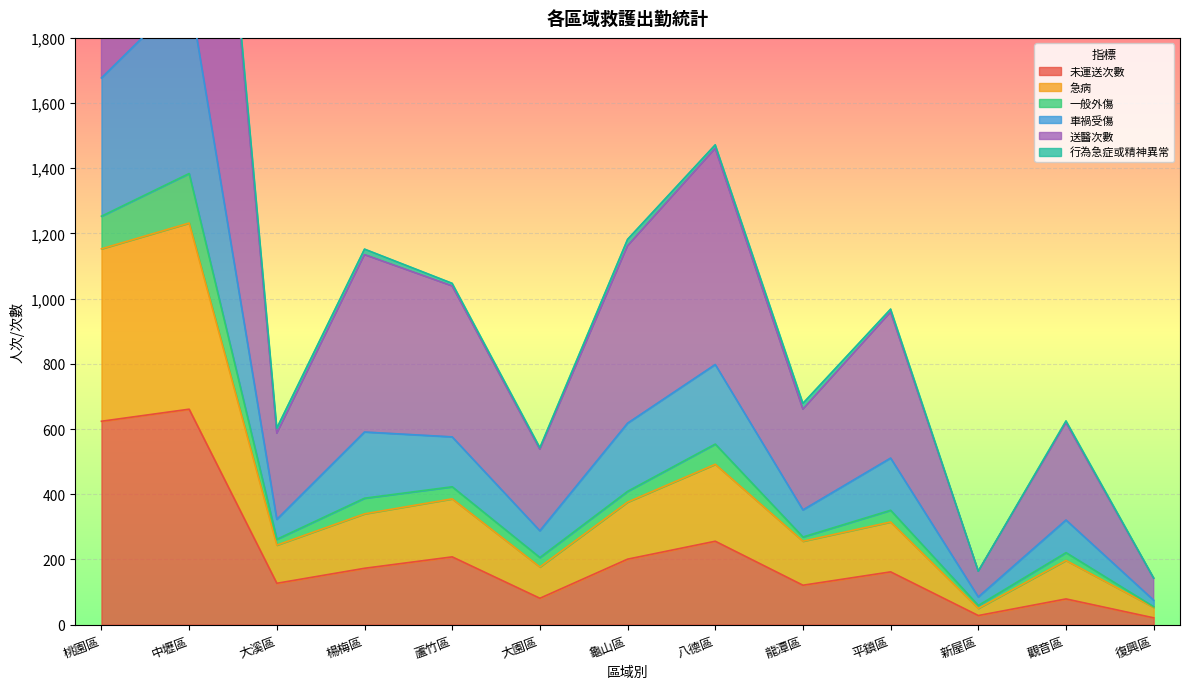

At which category does the chart reach its peak across all series?

中壢區